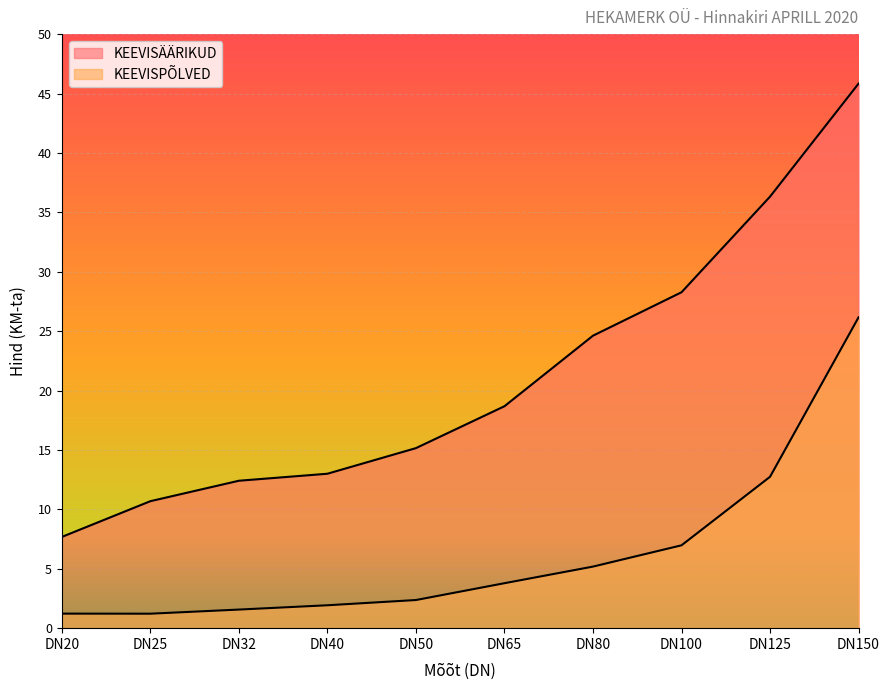

True or false: KEEVISÄÄRIKUD and KEEVISPÕLVED intersect in this chart.

False